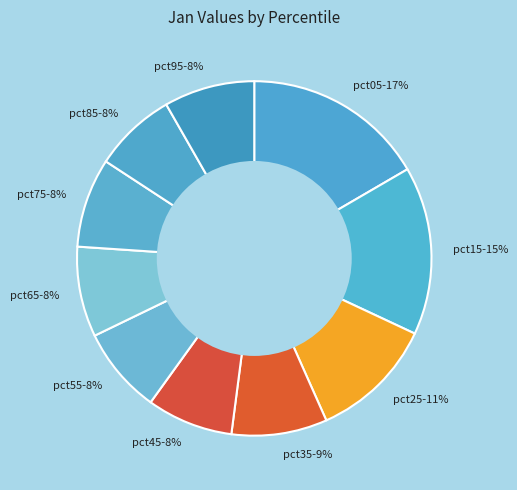

Is it true that pct55 is 8% of the pie?

True